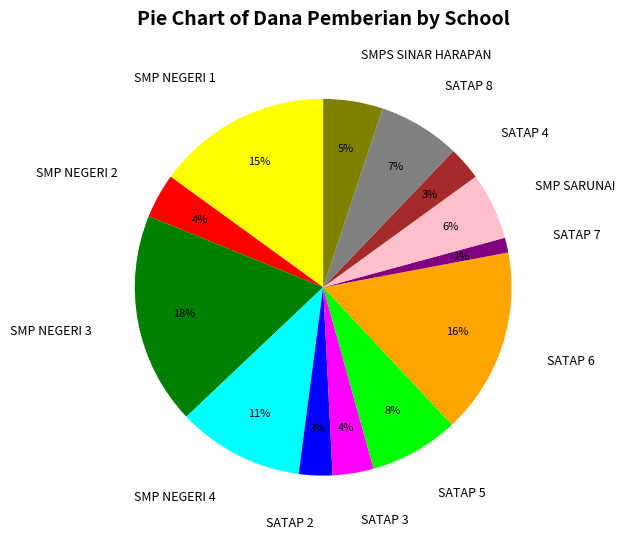

Is the sum of SMP NEGERI 1 and SMP NEGERI 4 greater than half?

No